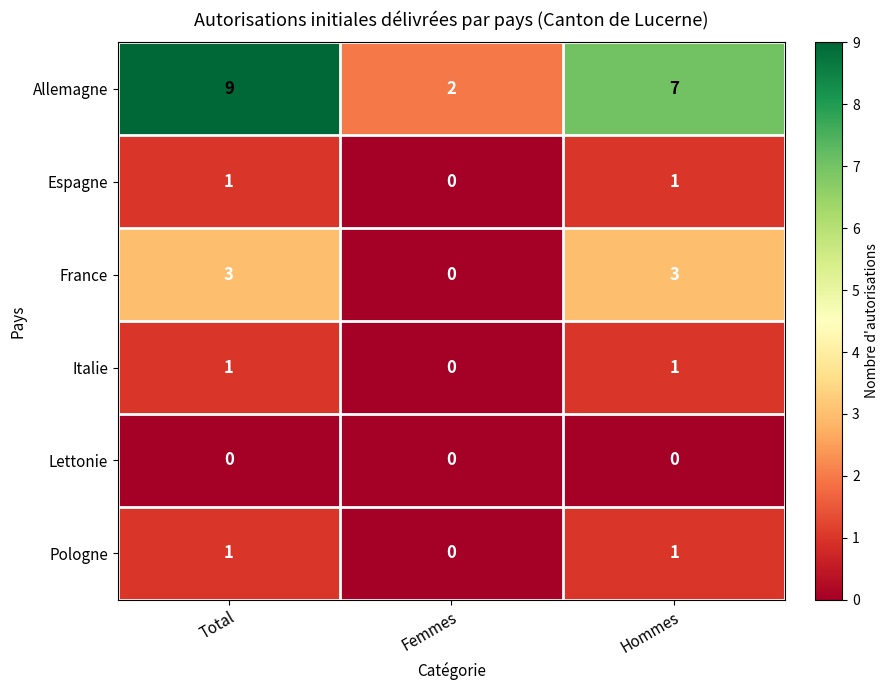

Reading left to right, transcribe all the data shown in this chart.

Allemagne: 9	2	7
Espagne: 1	0	1
France: 3	0	3
Italie: 1	0	1
Lettonie: 0	0	0
Pologne: 1	0	1